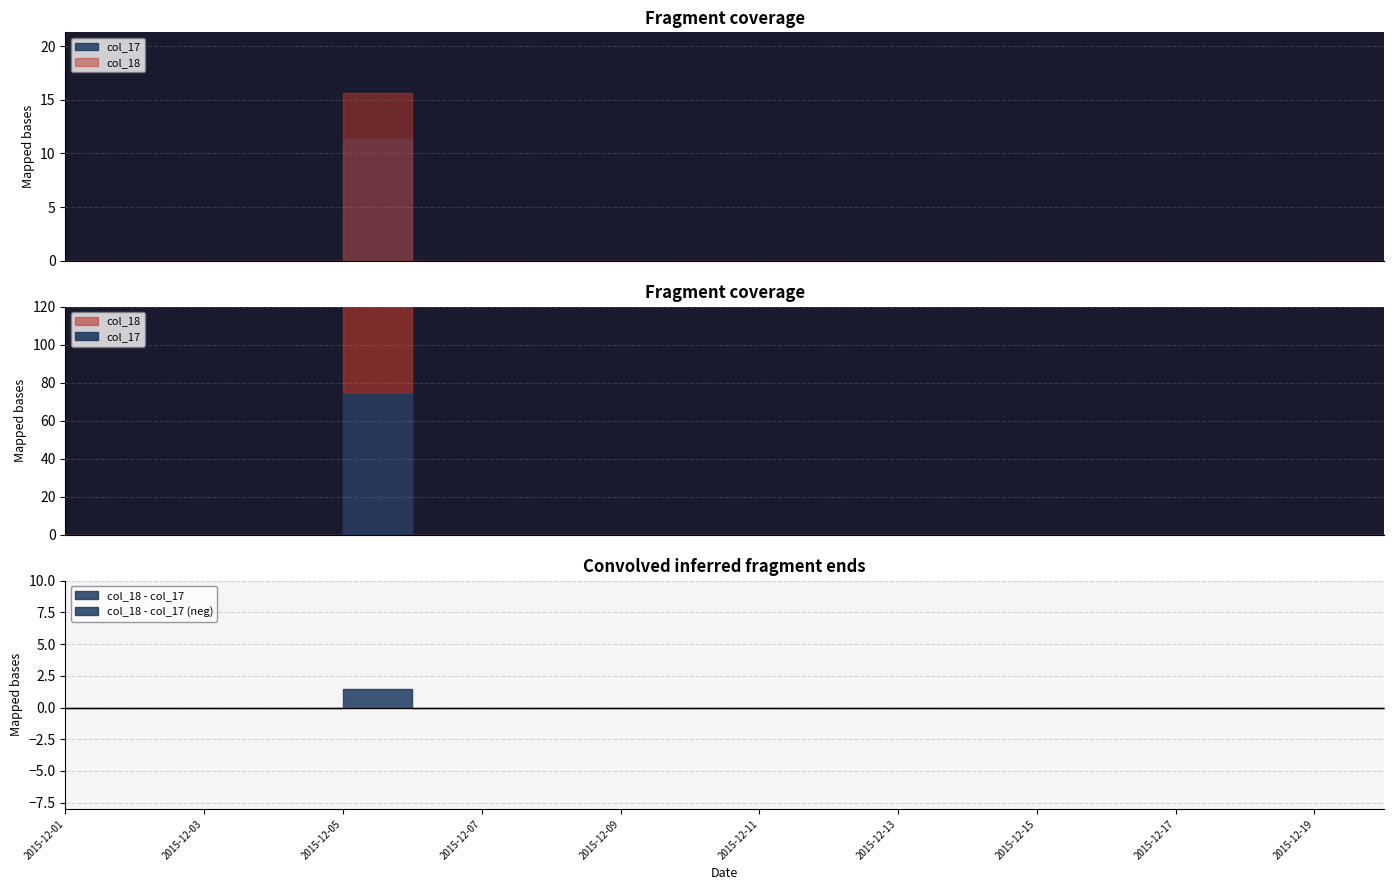

How many data points does each series have?

20